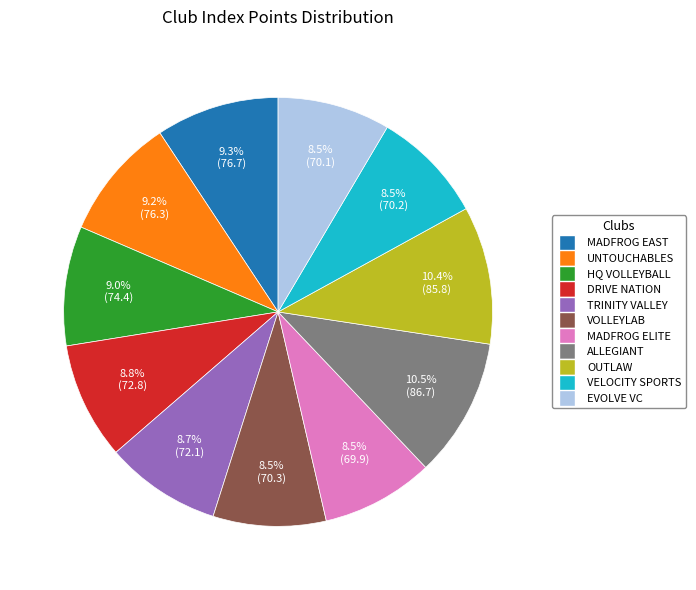

How many slices are in this pie chart?

11